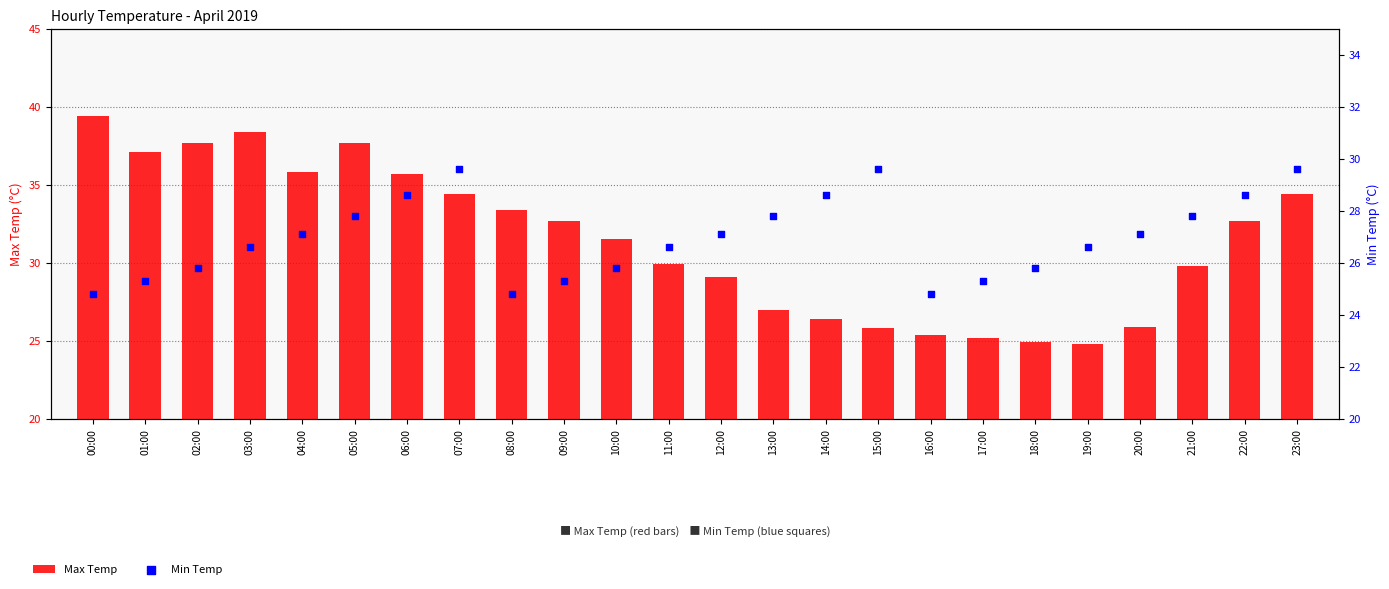

Which series has the widest spread of Y values?

Max Temp